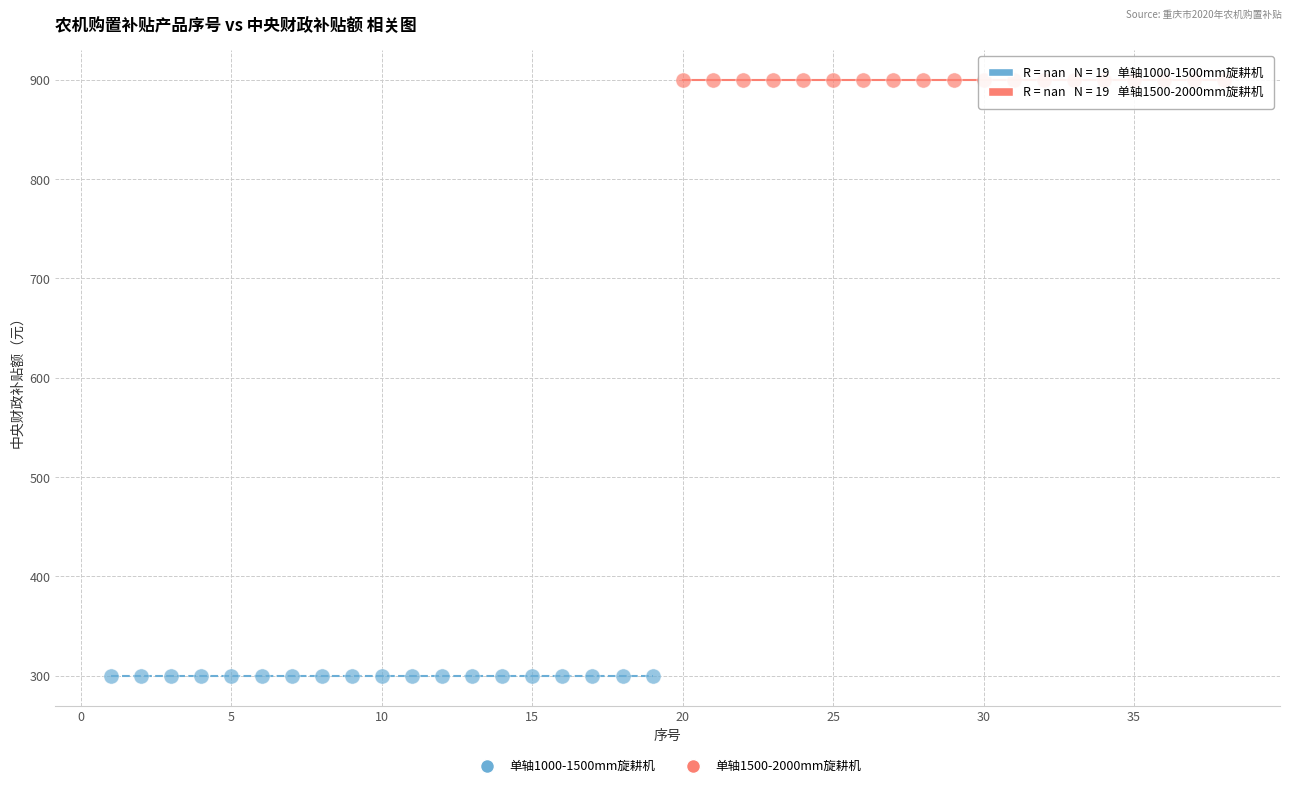

What are all the series names shown in the legend?

单轴1000-1500mm旋耕机, 单轴1500-2000mm旋耕机